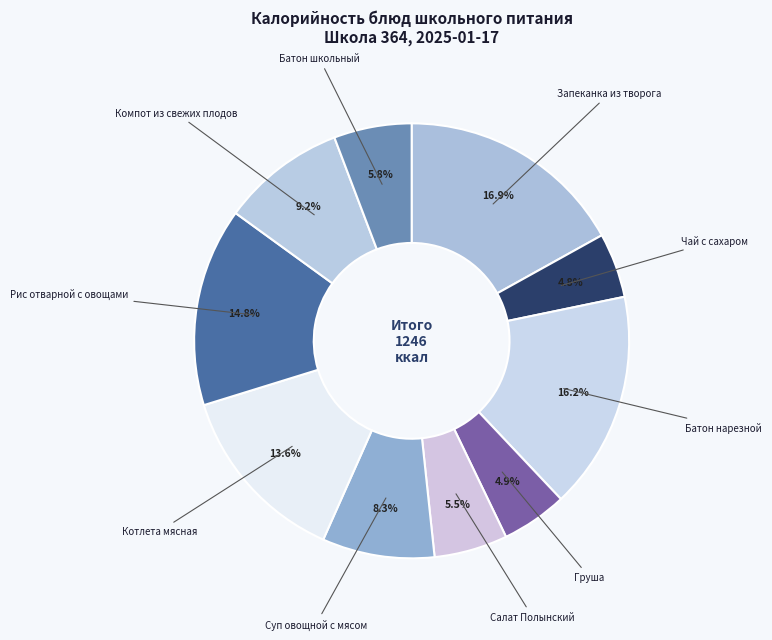

To the nearest percent, what percentage of the pie is Суп овощной с мясом?

8%